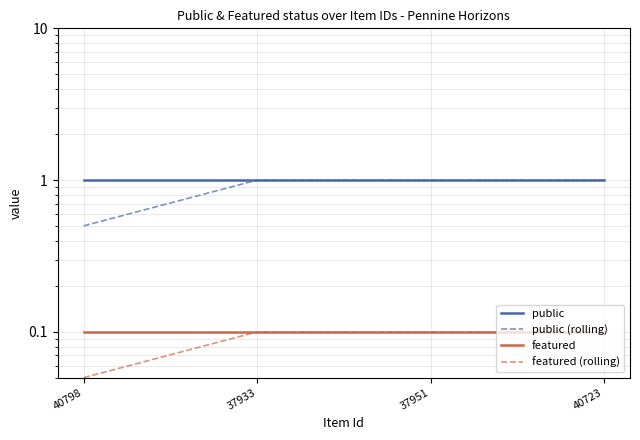

Reading right to left, list all the values displayed in this chart.

public: 40723=1.0	37951=1.0	37933=1.0	40798=1.0
public (rolling): 40723=1.0	37951=1.0	37933=1.0	40798=0.5
featured: 40723=0.1	37951=0.1	37933=0.1	40798=0.1
featured (rolling): 40723=0.1	37951=0.1	37933=0.1	40798=0.1